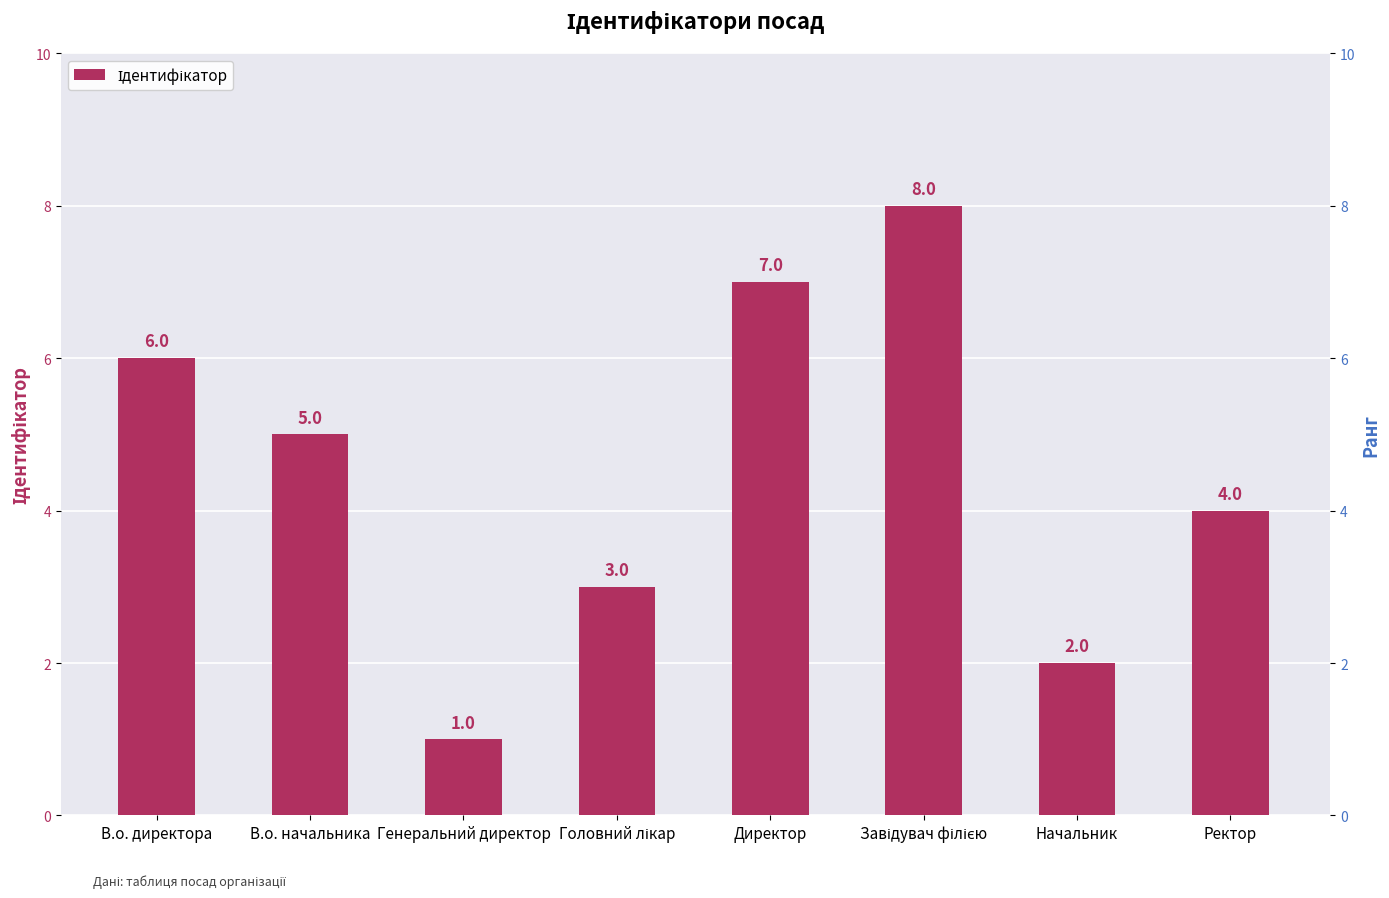

What is the highest value of the Ідентифікатор series?

8